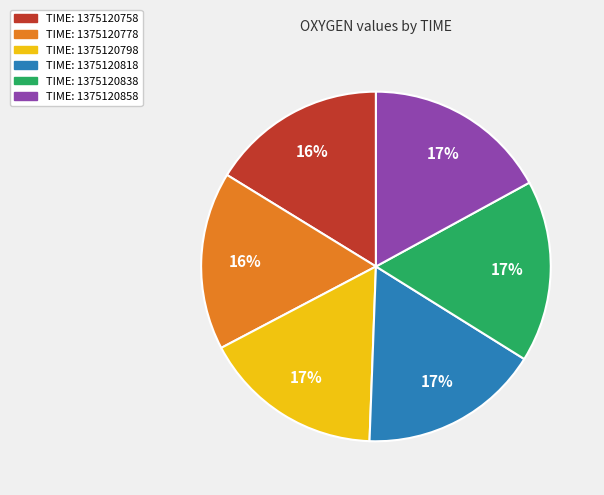

Does any single category account for the majority?

No